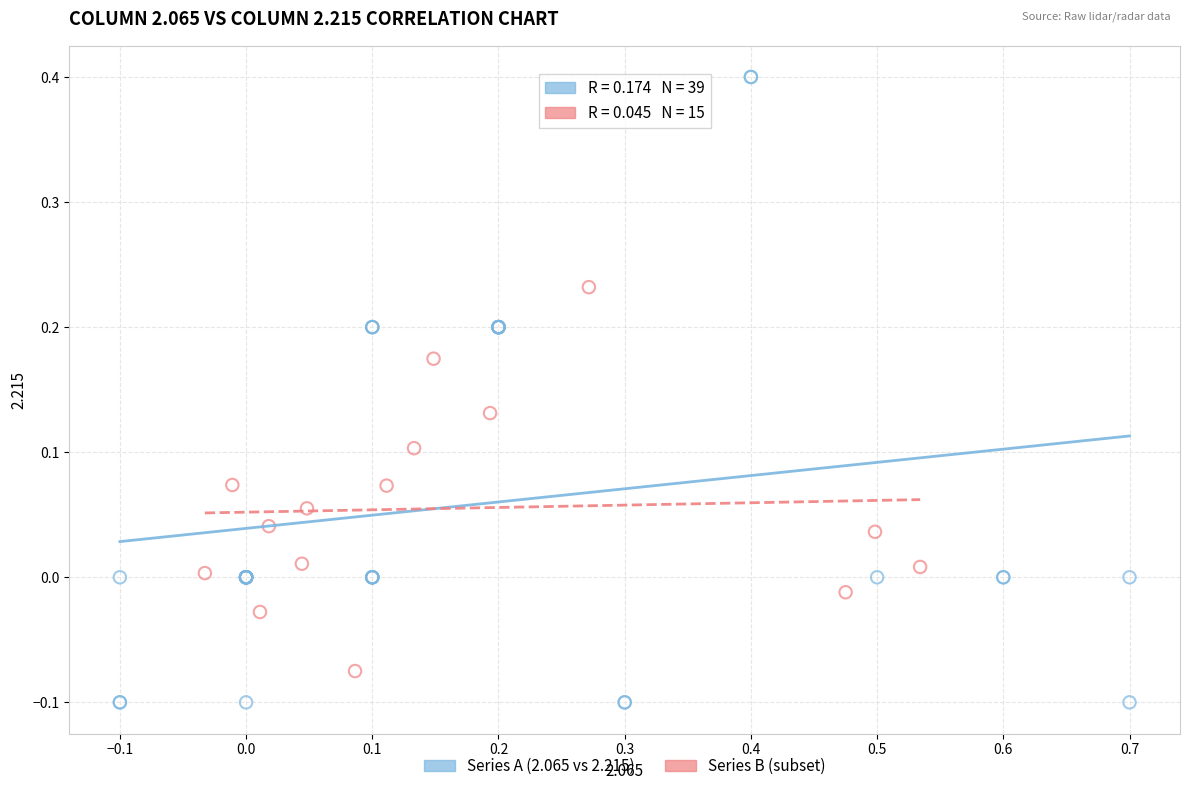

Which series contains the lowest Y value?

Series A (2.065 vs 2.215)